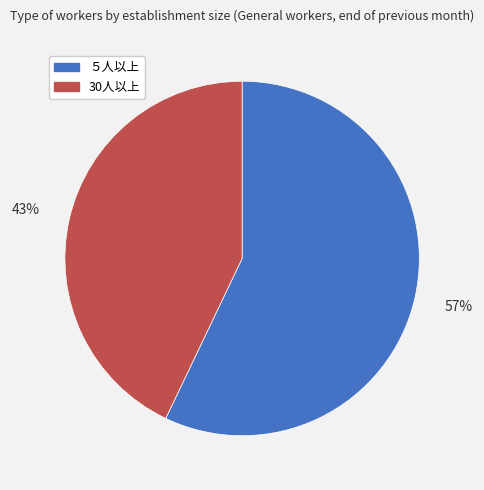

What is the ratio of the value at 30人以上 to the value at ５人以上?

0.8